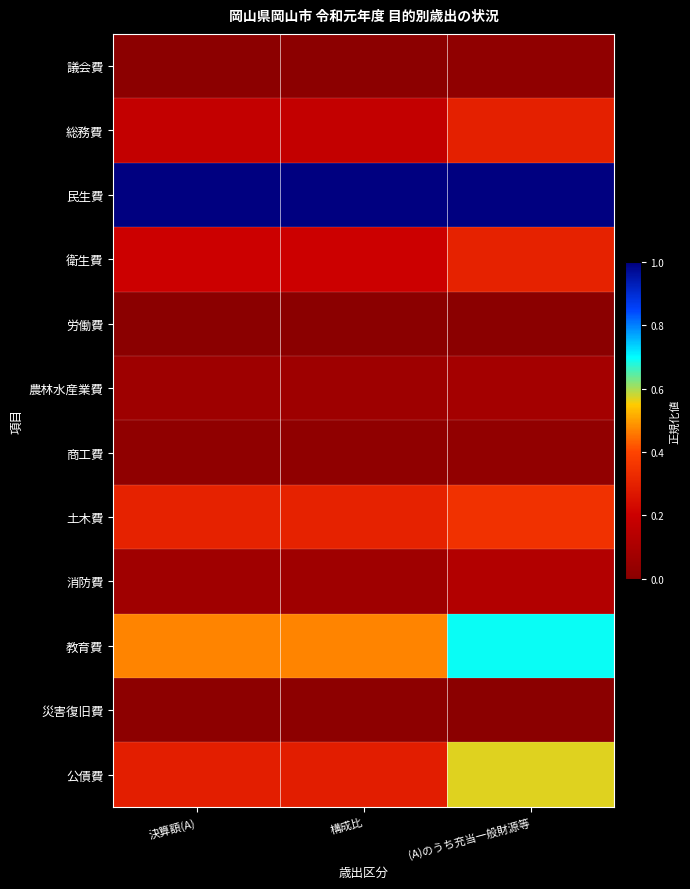

What is the total value across all series at 決算額(A)?

2.6